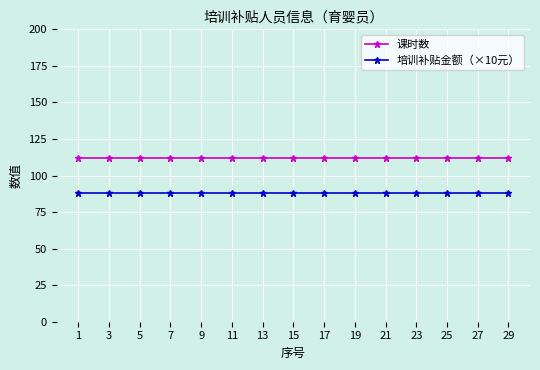

Reading left to right, transcribe all the data shown in this chart.

课时数: 1=112	3=112	5=112	7=112	9=112	11=112	13=112	15=112	17=112	19=112	21=112	23=112	25=112	27=112	29=112
培训补贴金额（×10元）: 1=88	3=88	5=88	7=88	9=88	11=88	13=88	15=88	17=88	19=88	21=88	23=88	25=88	27=88	29=88